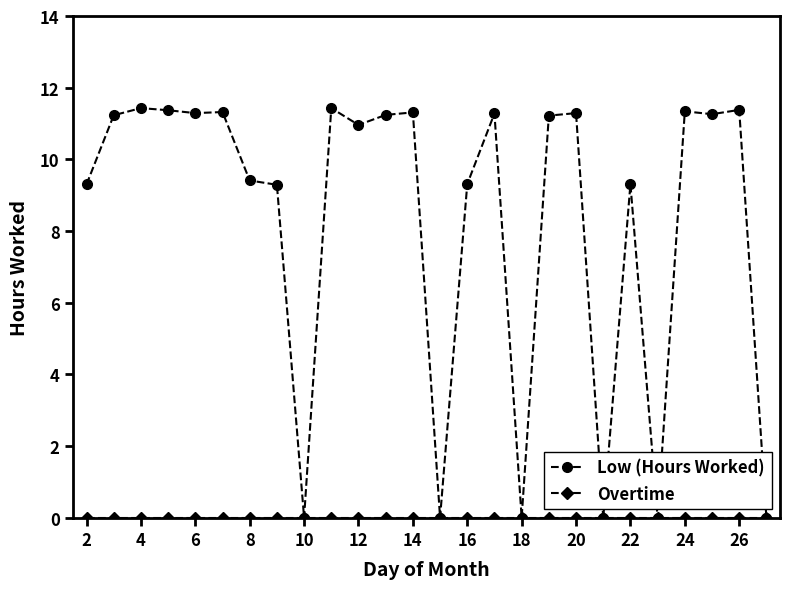

Which series has the widest spread of values?

Low (Hours Worked)